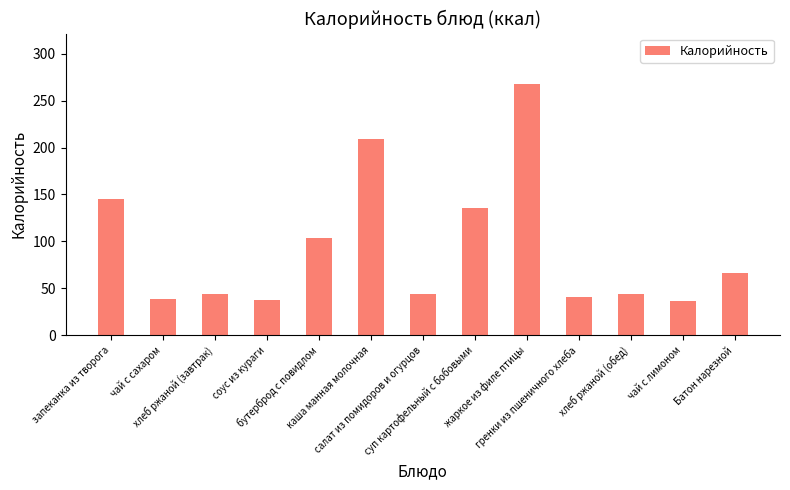

The chart shows a value of 44 at хлеб ржаной (обед). True or false?

True